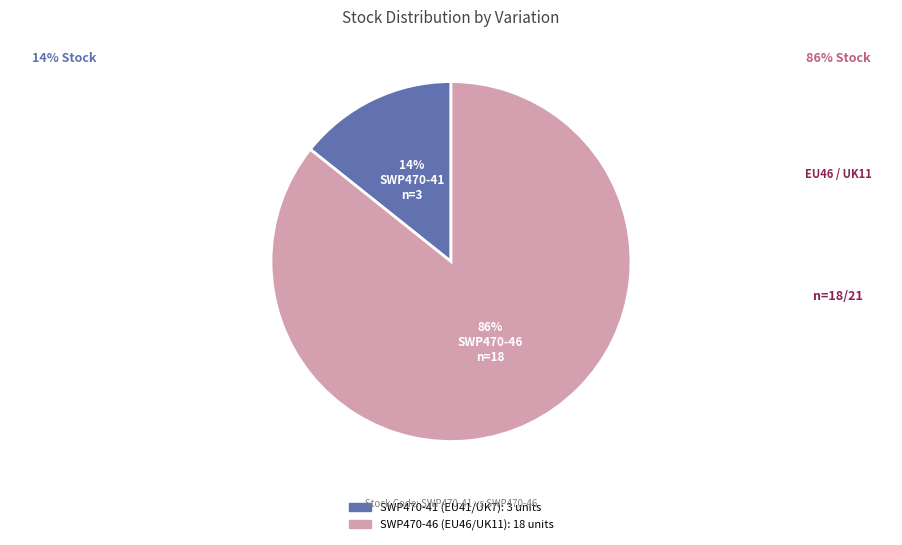

To the nearest percent, what is the combined percentage of SWP470-46 and SWP470-41?

100%